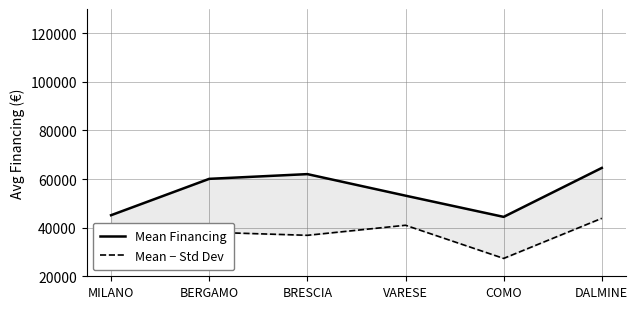

True or false: Mean Financing and Mean − Std Dev intersect in this chart.

False